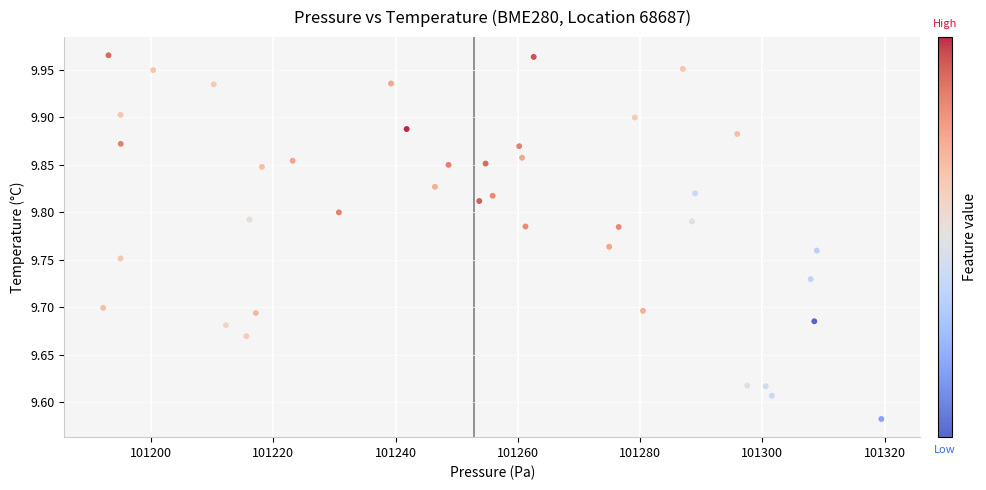

What is the range of Y values (max minus min)?

0.4